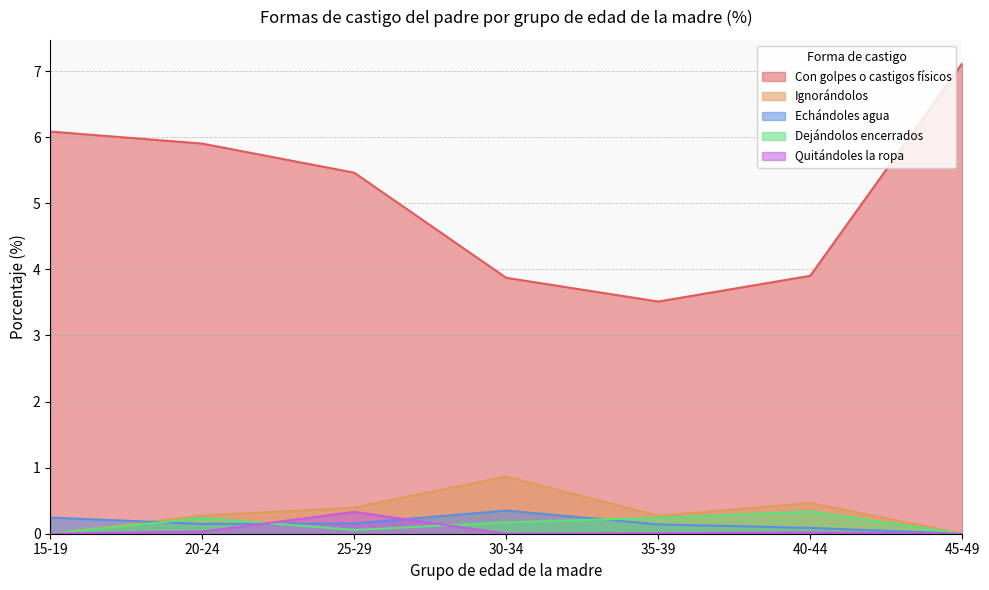

Rank the series by their maximum value, from lowest to highest.

Quitándoles la ropa, Dejándolos encerrados, Echándoles agua, Ignorándolos, Con golpes o castigos físicos